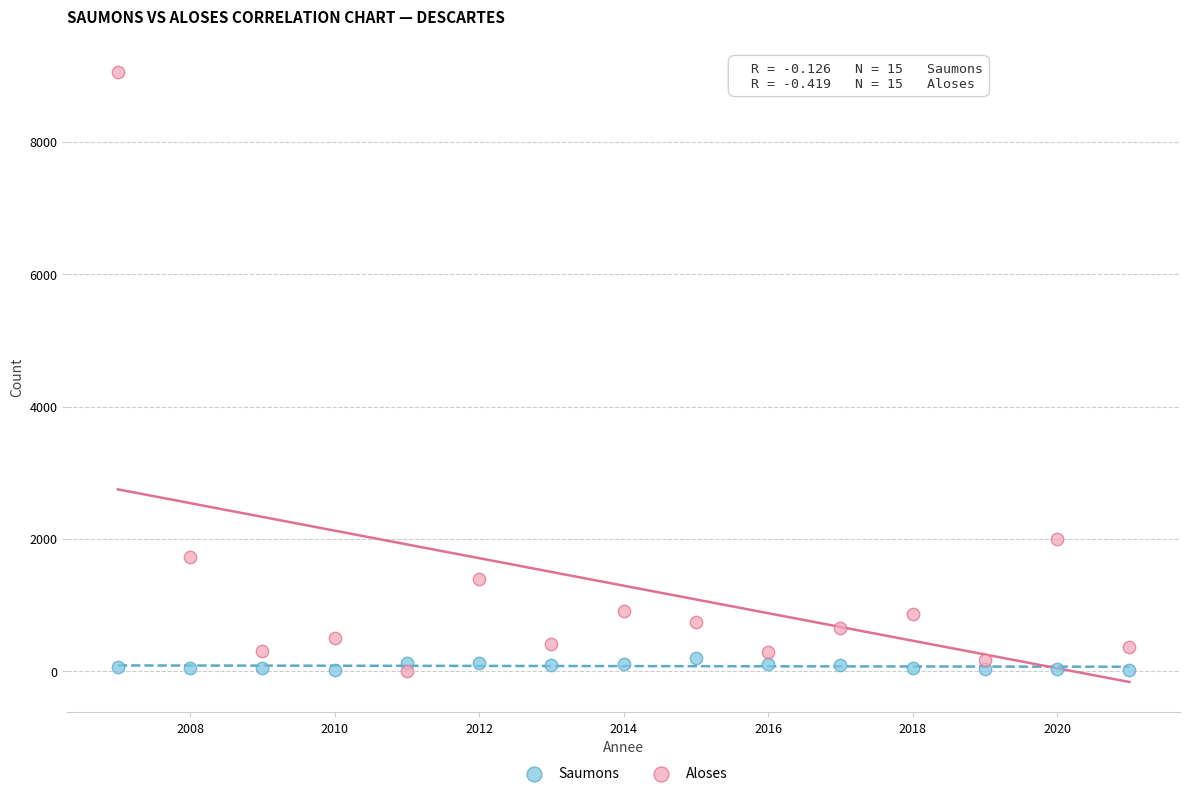

What is the X range (max minus min) for the scatter plot?

14